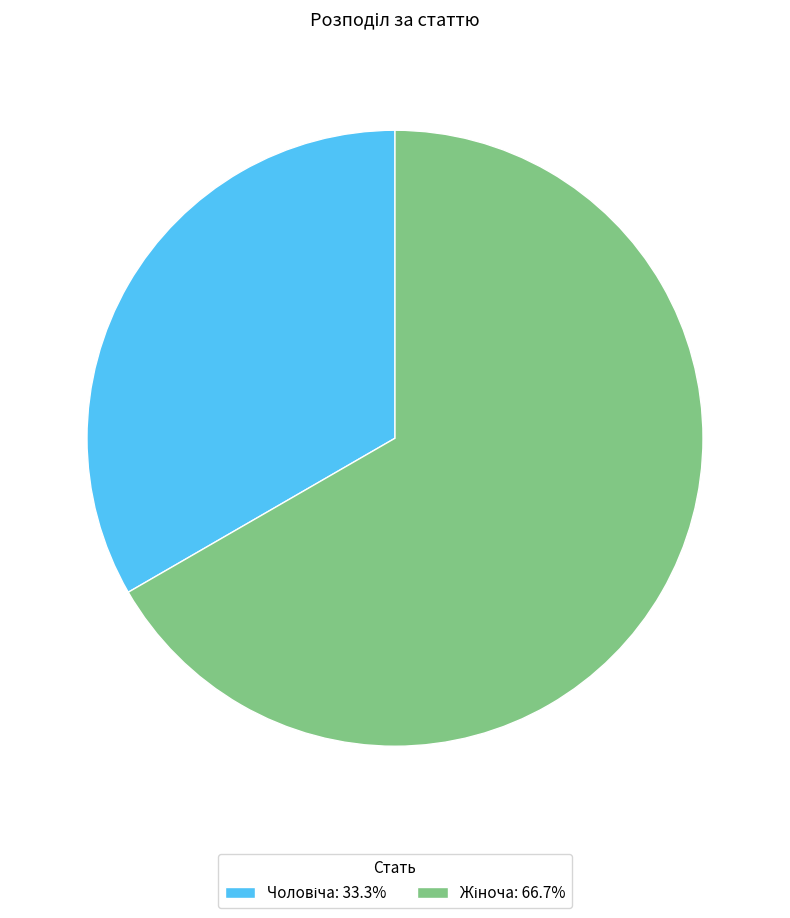

Does any single category account for the majority?

Yes